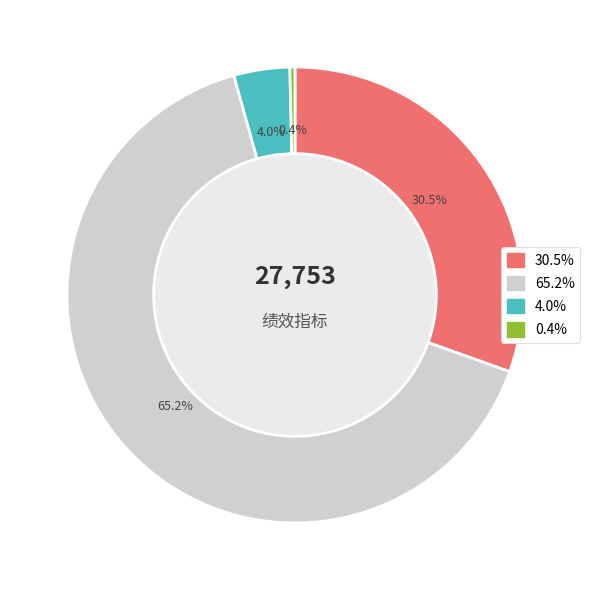

Is there any slice that represents more than half of the pie?

Yes